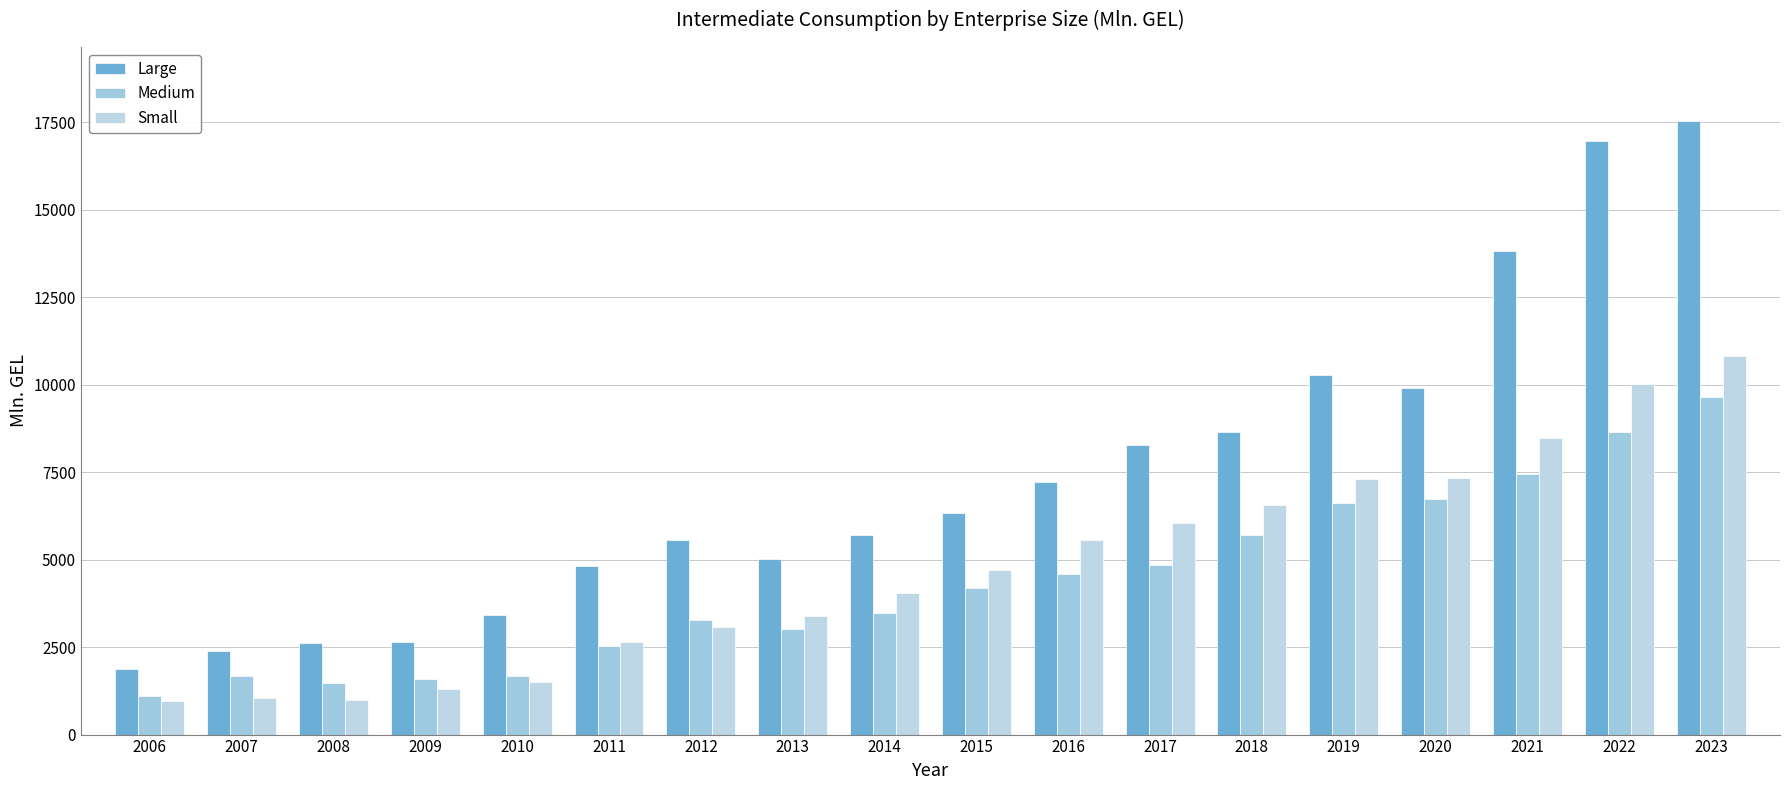

What is the difference between the maximum and minimum values in the Small series?

9873.5